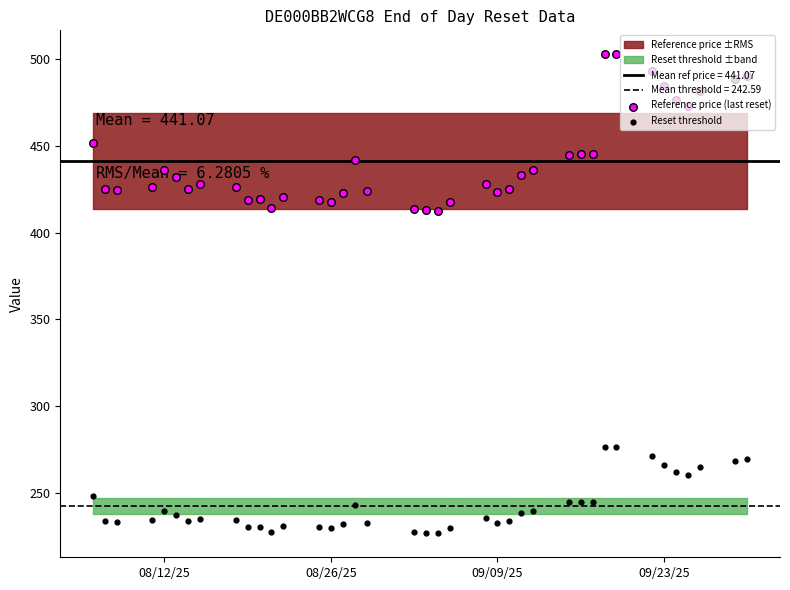

Which series contains the lowest Y value?

Reset threshold